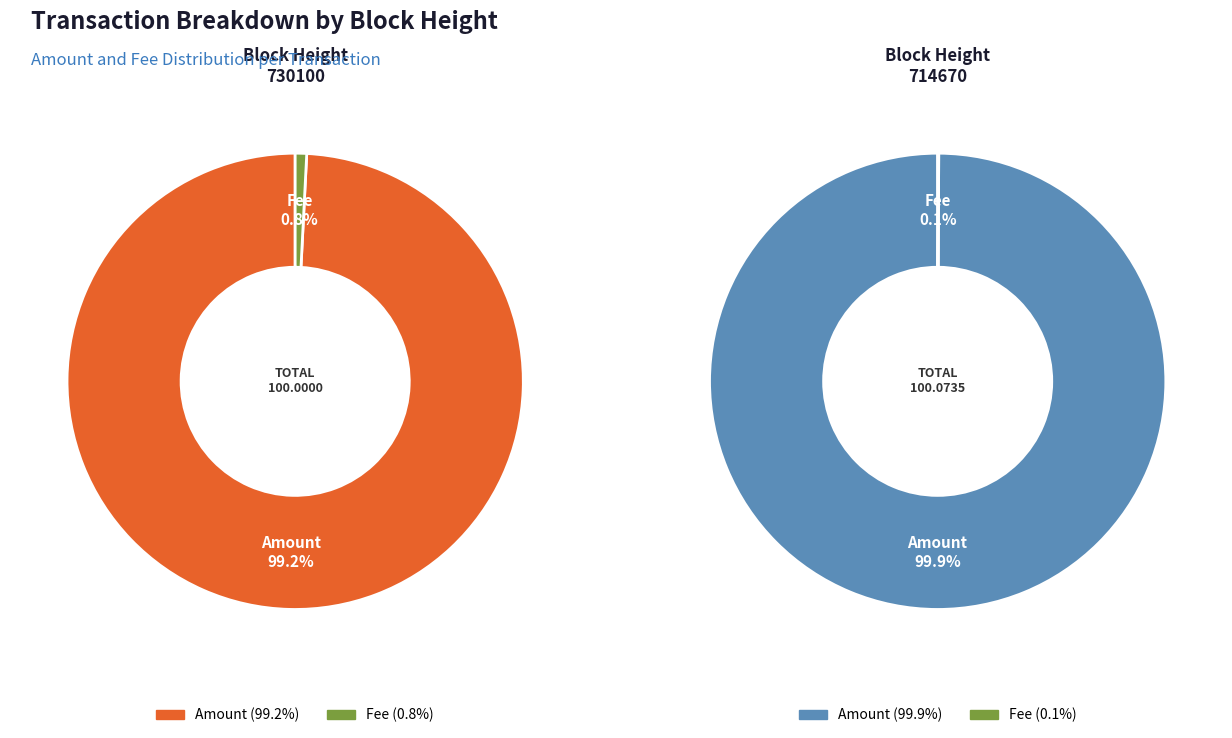

How many segments does this pie chart have?

2